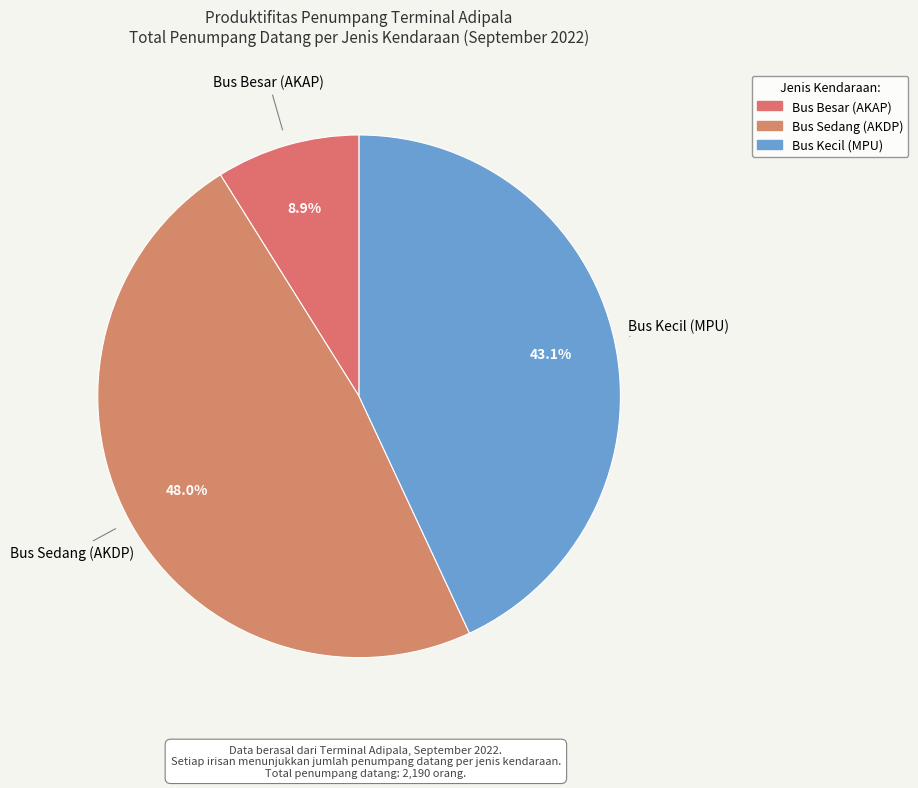

What is the largest slice in the pie chart?

Bus Sedang (AKDP)